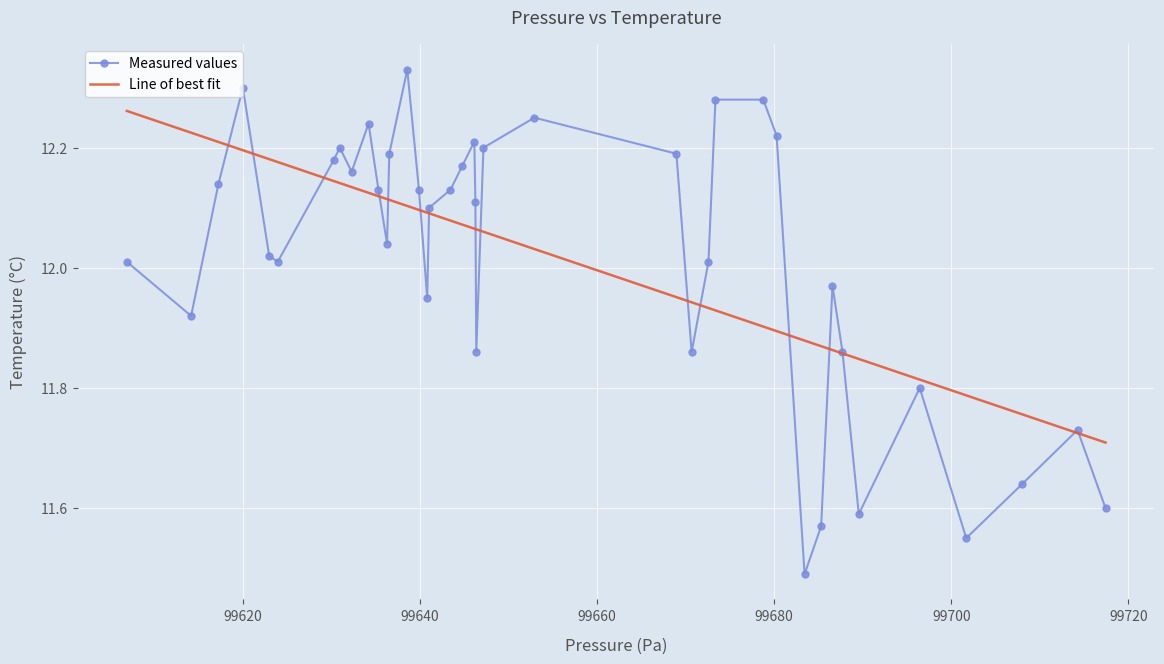

Which series has the widest spread of values?

Measured values